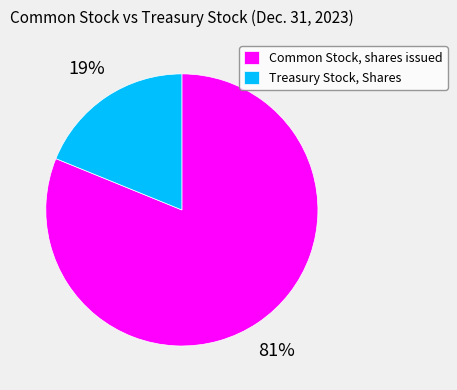

Count the number of slices in the pie.

2